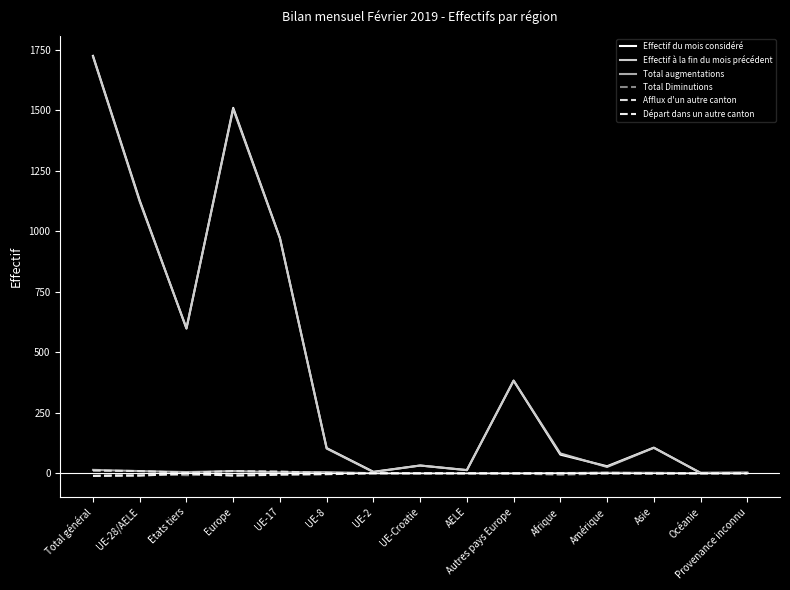

Does the chart have visible grid lines?

No